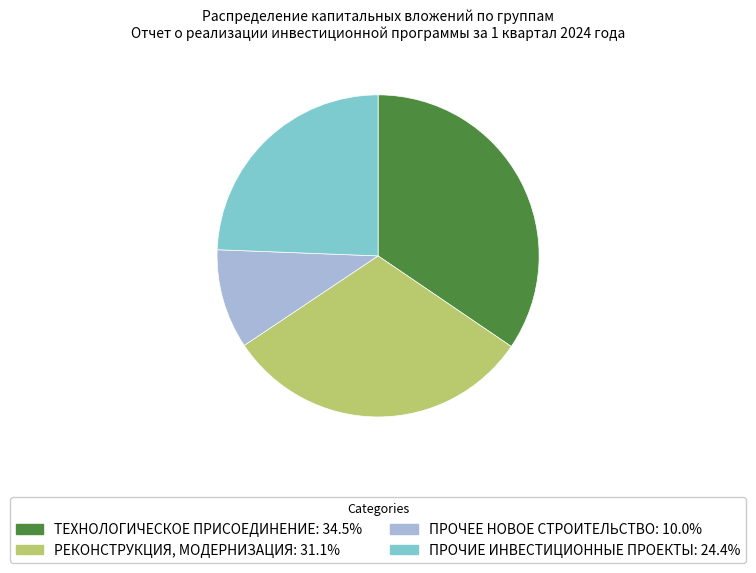

What is the ratio of the value at ТЕХНОЛОГИЧЕСКОЕ ПРИСОЕДИНЕНИЕ: 34.5% to the value at ПРОЧИЕ ИНВЕСТИЦИОННЫЕ ПРОЕКТЫ: 24.4%?

1.4